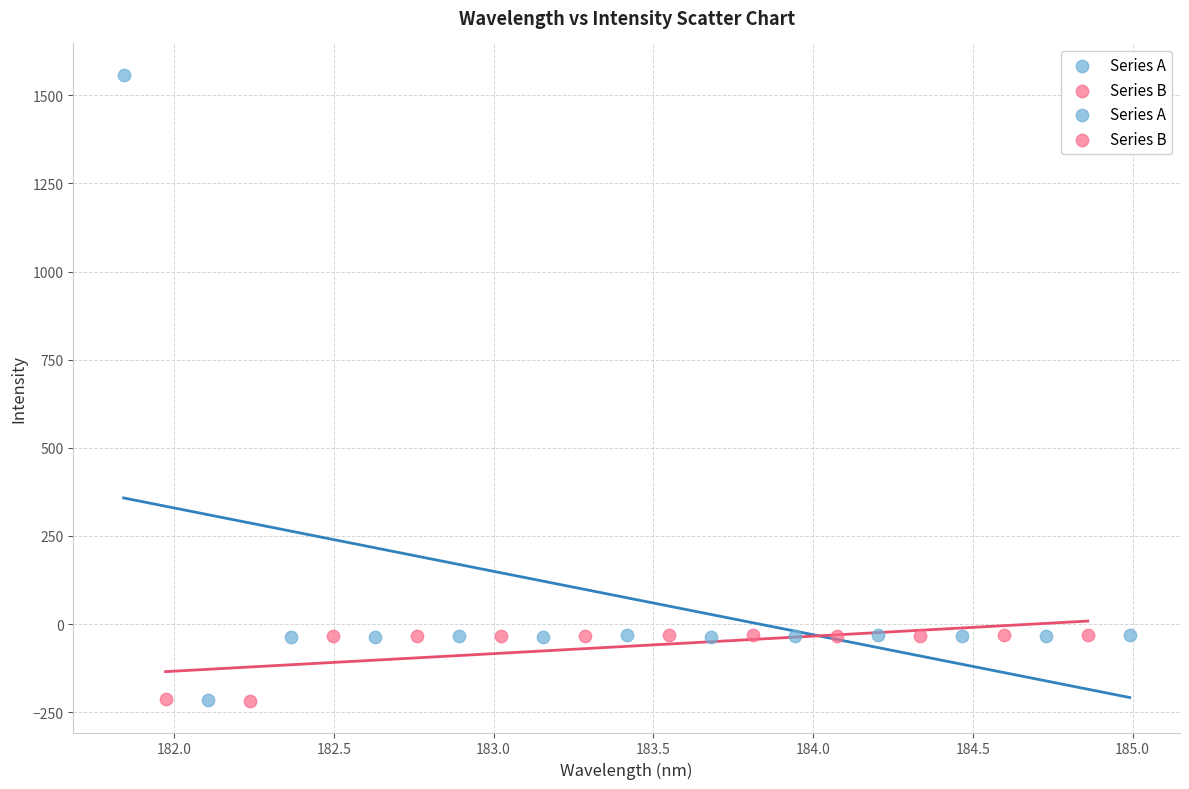

Which series reaches the maximum Y coordinate?

Series A